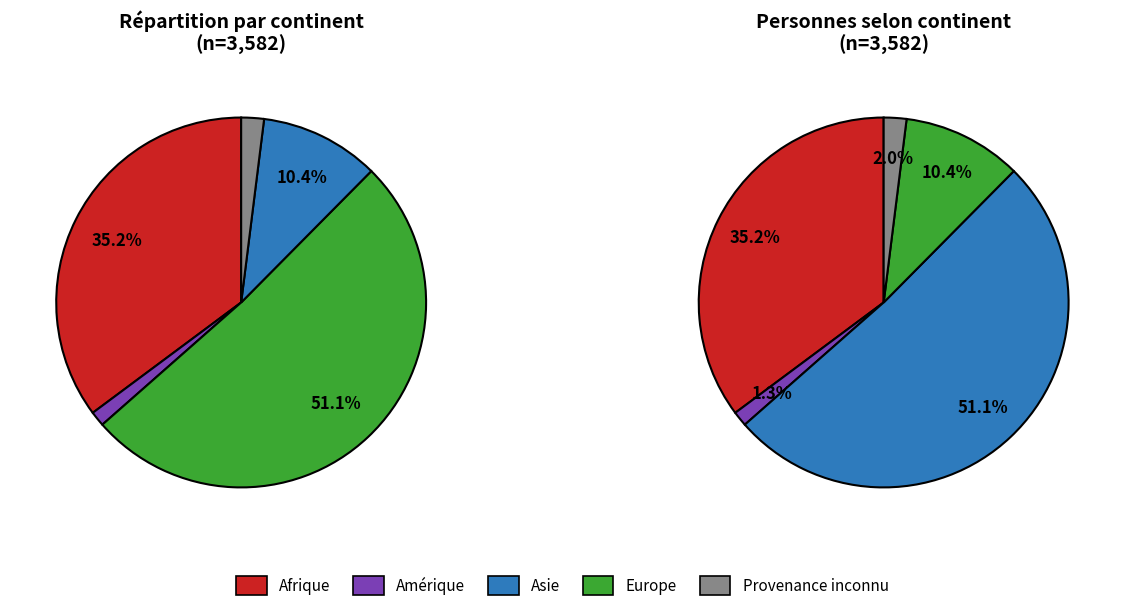

Which category has the biggest portion of the pie?

Asie